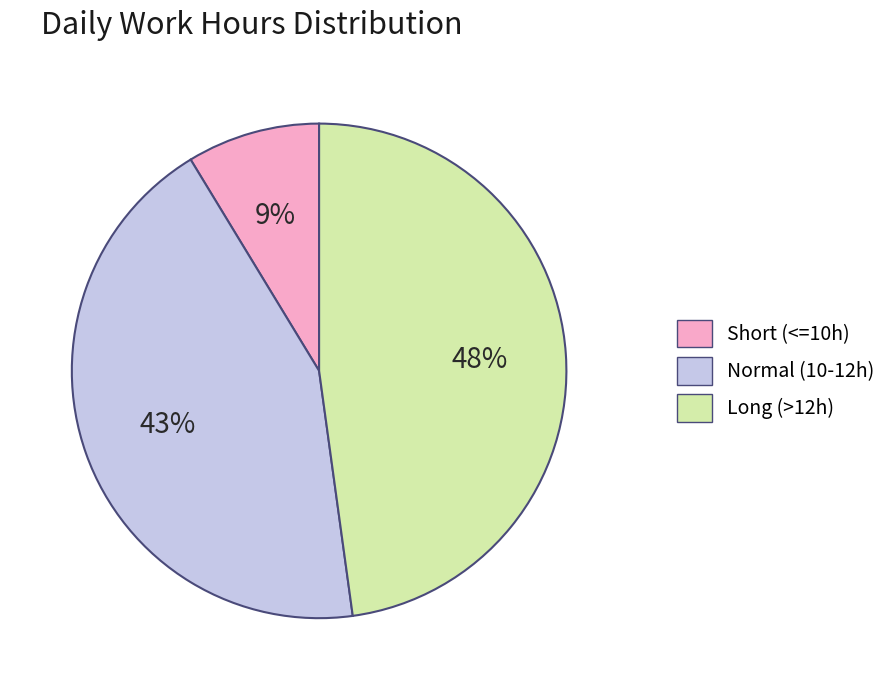

Is it true that Long (>12h) is 38% of the pie?

False